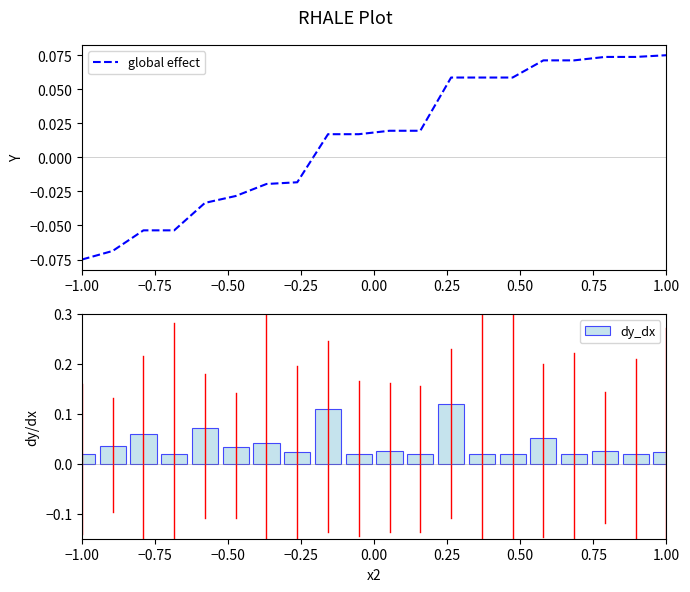

Reading left to right, extract all data points from this chart.

-0.1	-0.1	-0.1	-0.1	-0.0	-0.0	-0.0	-0.0	0.0	0.0	0.0	0.0	0.1	0.1	0.1	0.1	0.1	0.1	0.1	0.1